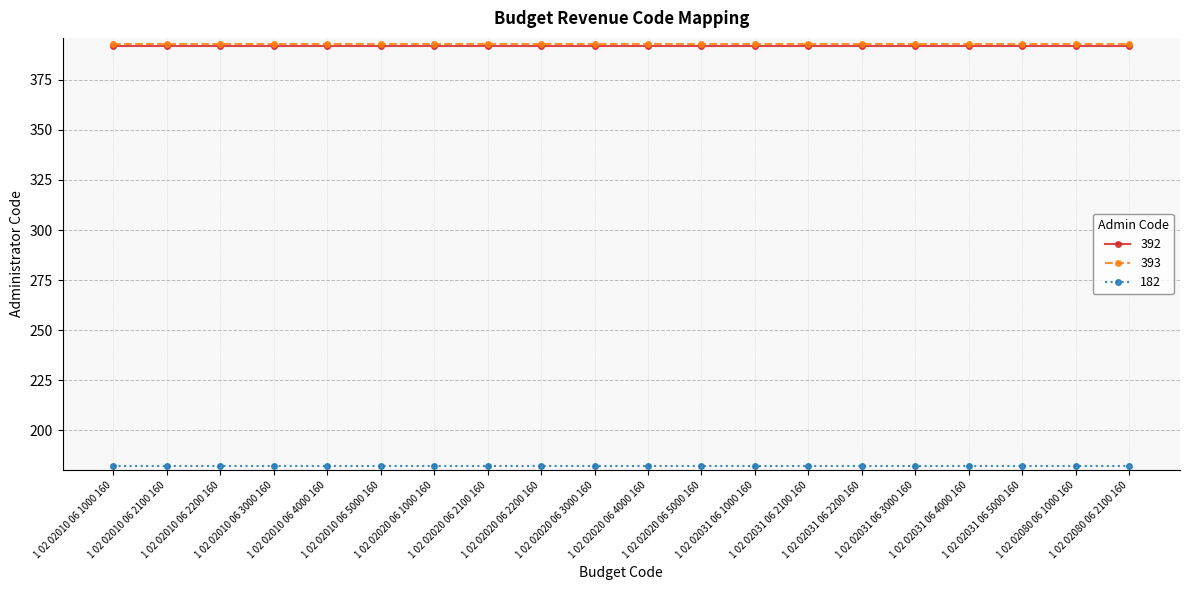

How many lines are shown in the chart?

3